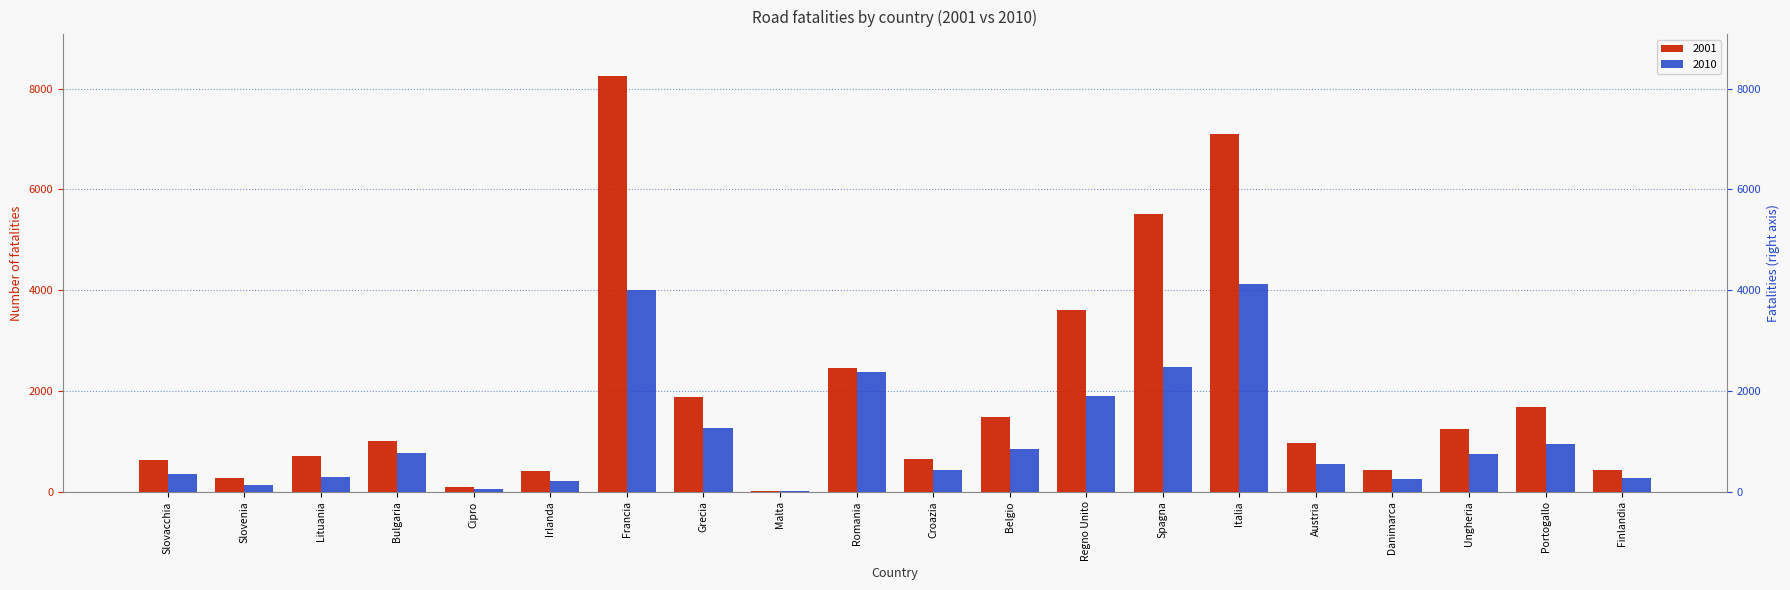

Is the value of 2001 at Romania greater than the value of 2010 at Irlanda?

Yes